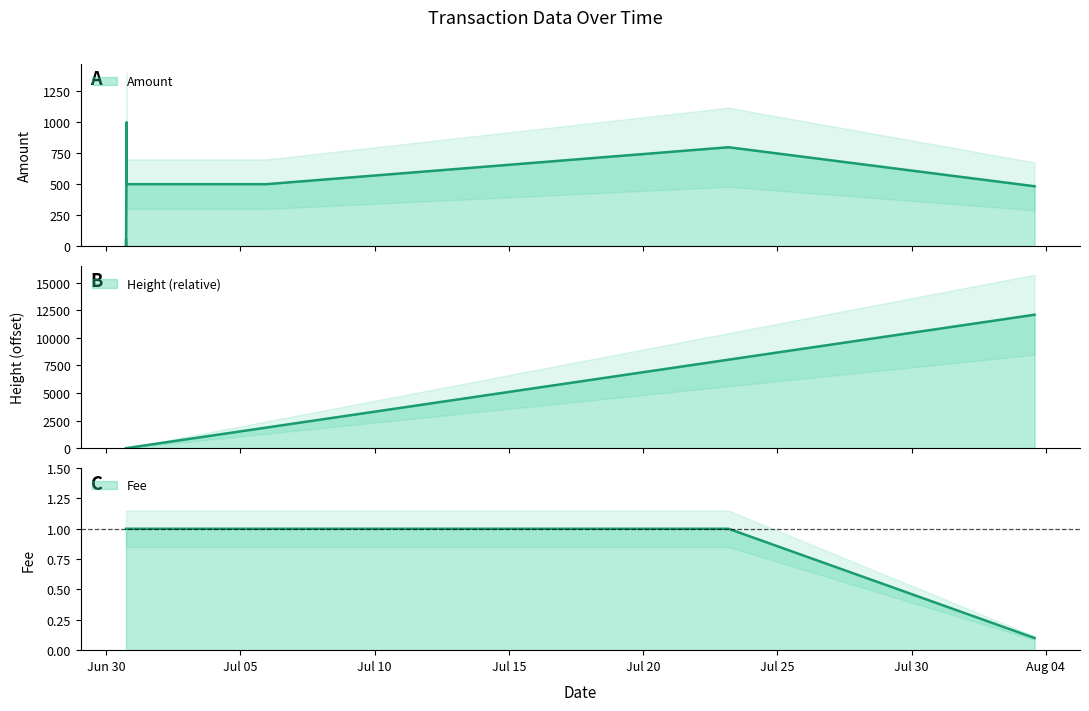

Rank the series at 2018-07-23 04:21:37 from highest to lowest value.

Height, Amount, Fee